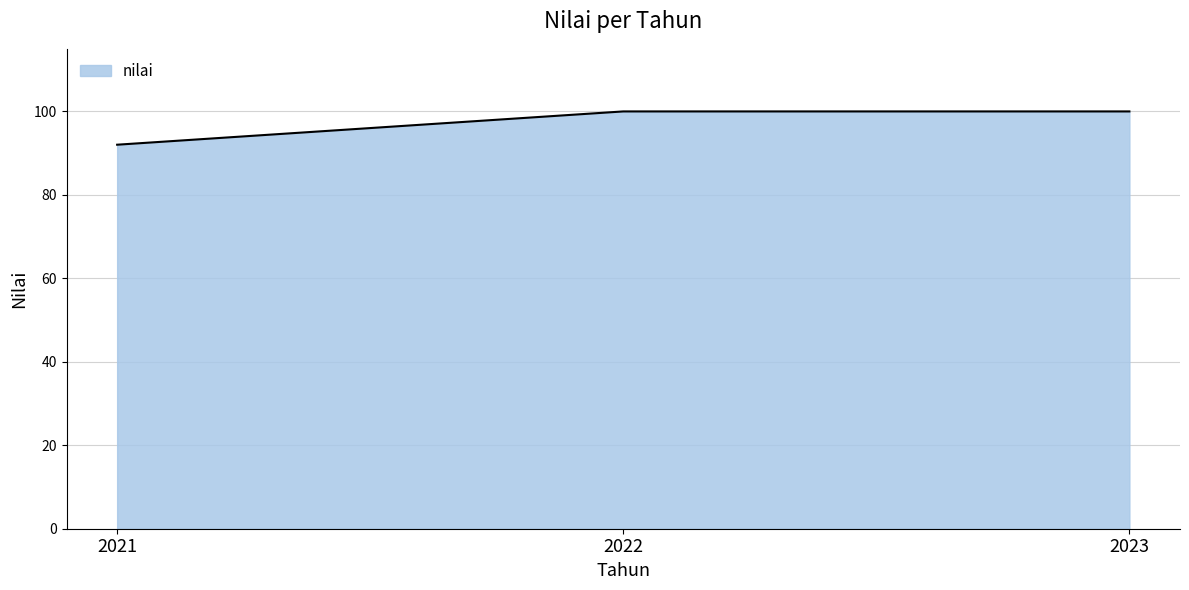

What is the ratio of the value at 2022 to the value at 2023?

1.0